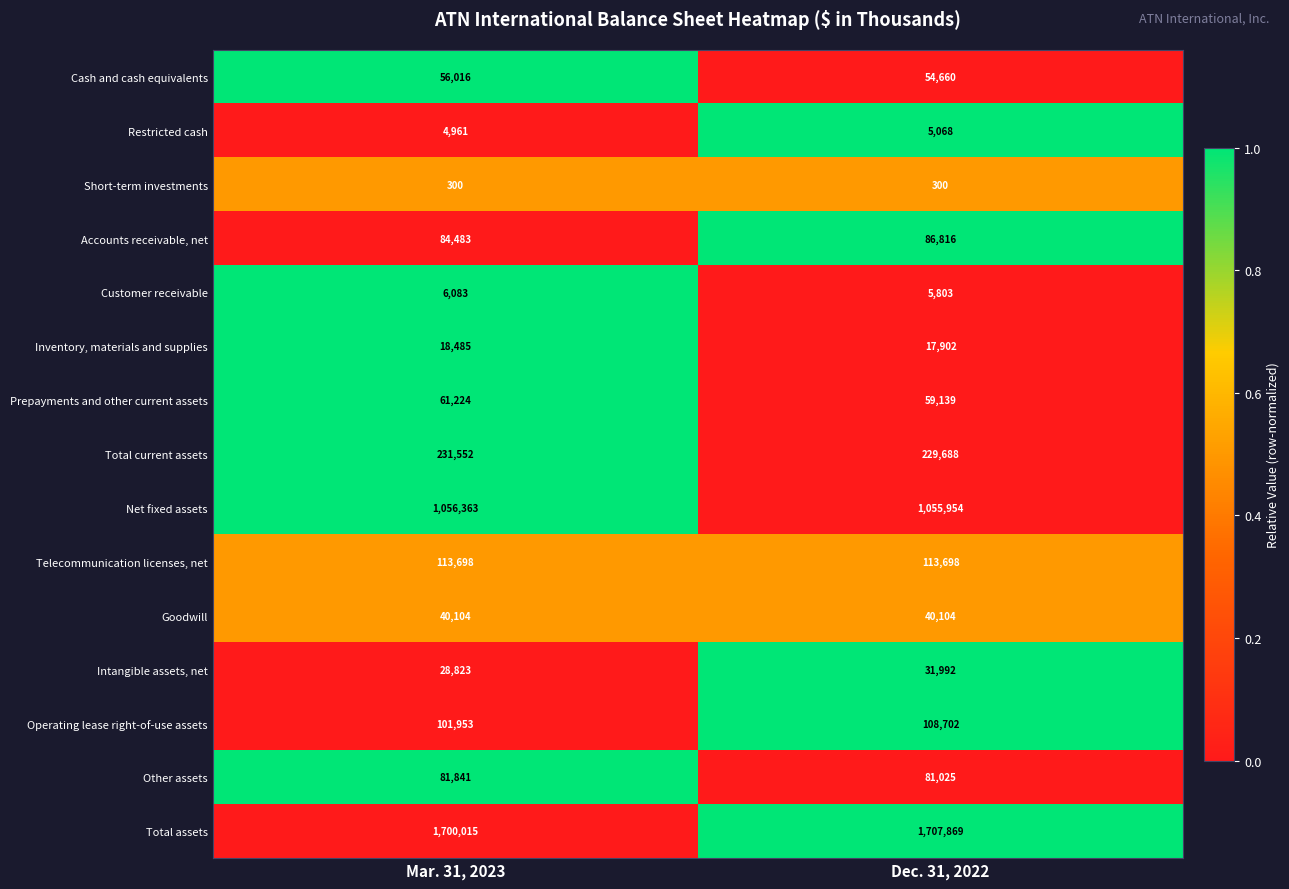

How many data points does each series have?

2